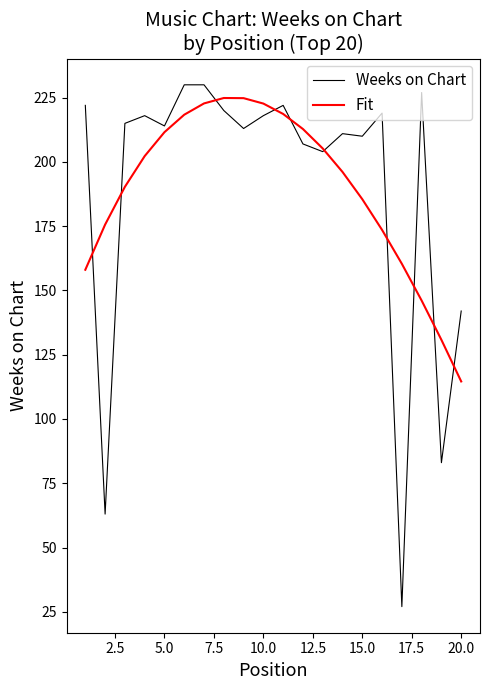

What is the maximum value for Fit?

224.9